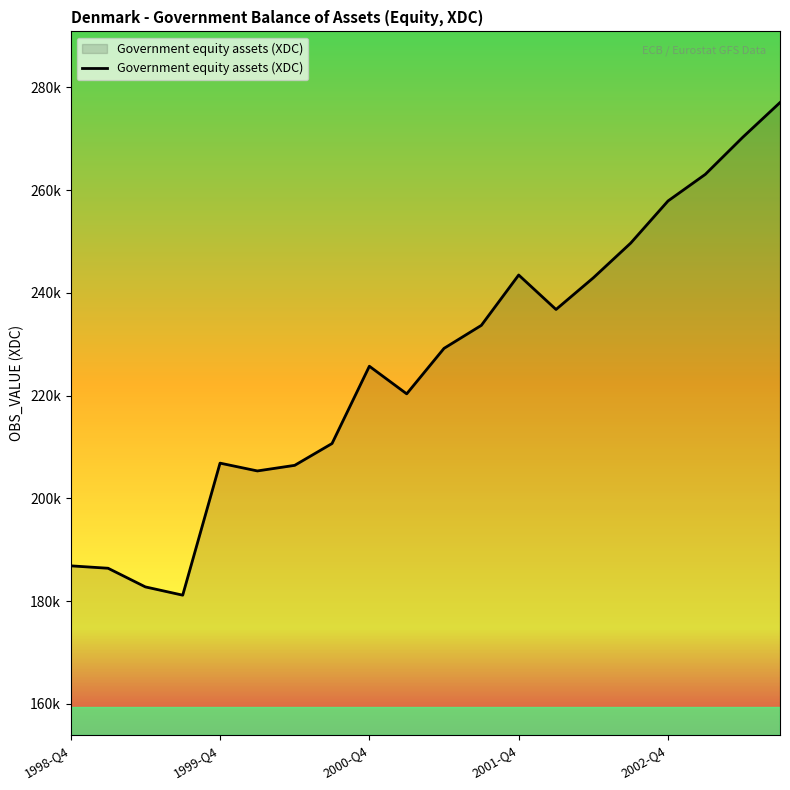

Is this an area chart (filled region under the line)?

Yes